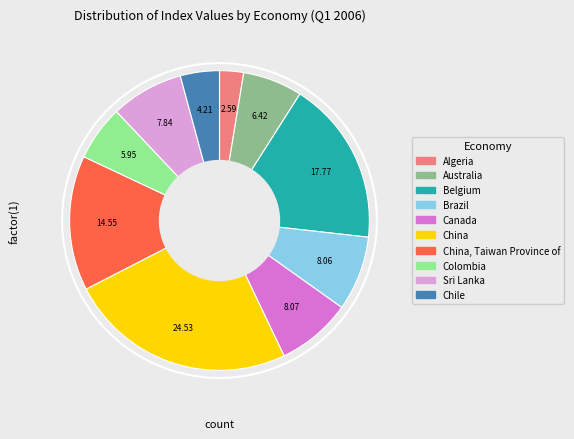

Does any single category account for the majority?

No